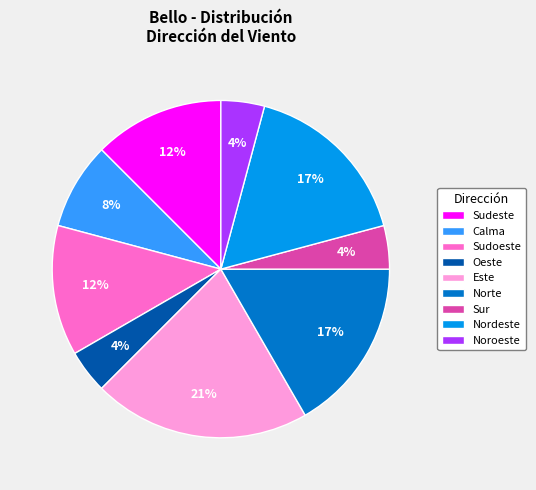

Do Sudeste and Norte together represent more than half of the pie?

No